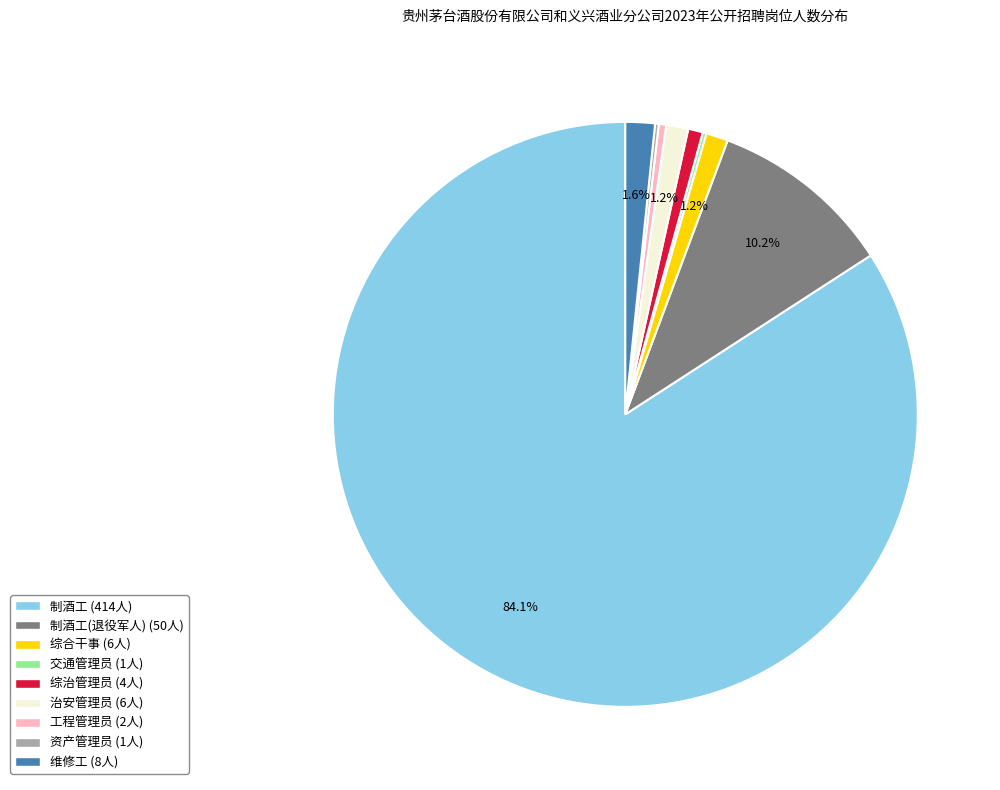

Is there a majority slice in this chart?

Yes